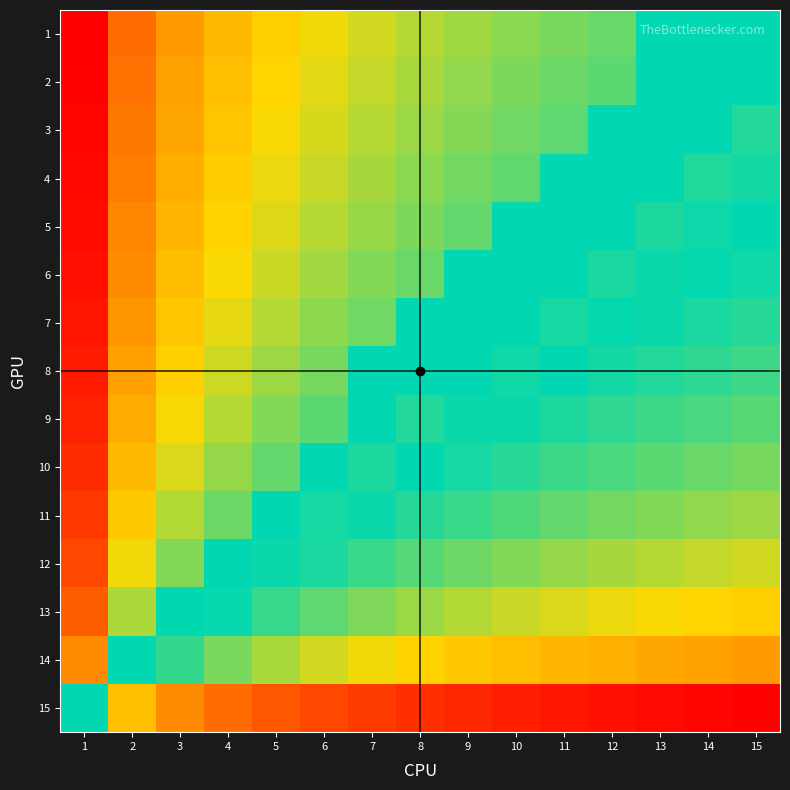

Rank the series by their maximum value, from lowest to highest.

1, 2, 3, 4, 5, 6, 7, 8, 9, 10, 11, 12, 13, 14, 15